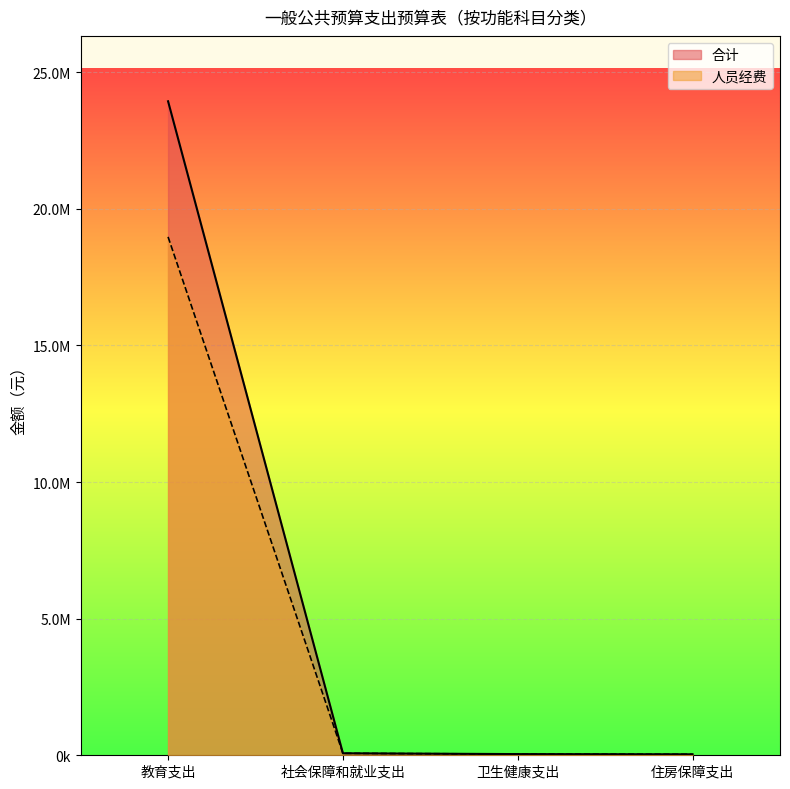

At which label does 合计 reach its peak?

教育支出